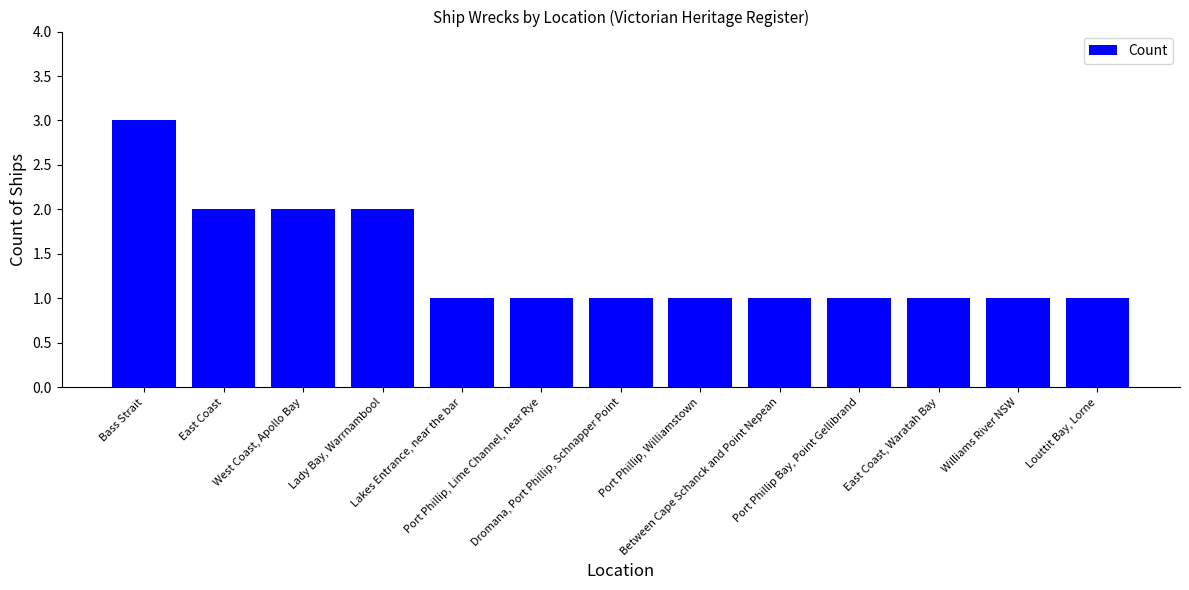

What is the difference between the maximum and minimum values?

2